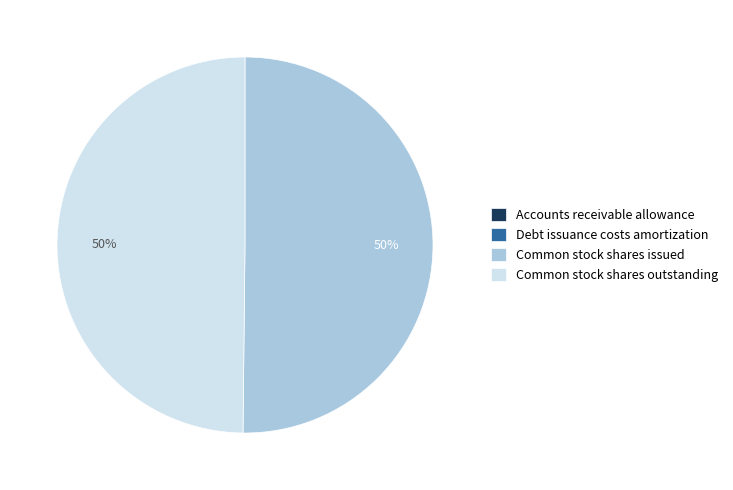

To the nearest percent, what is the difference between the largest and smallest slice percentages?

50%